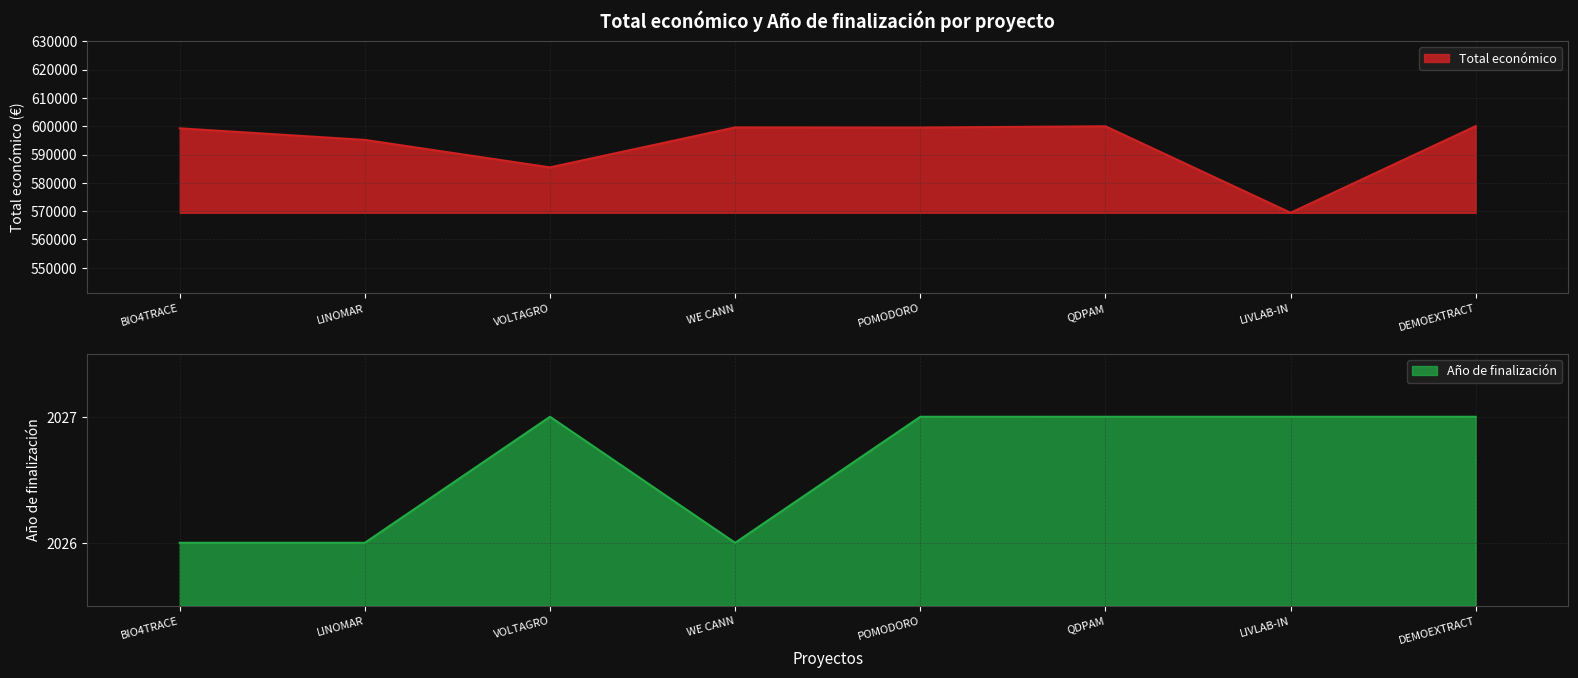

What is the label of the 6th point from the left?

QDPAM